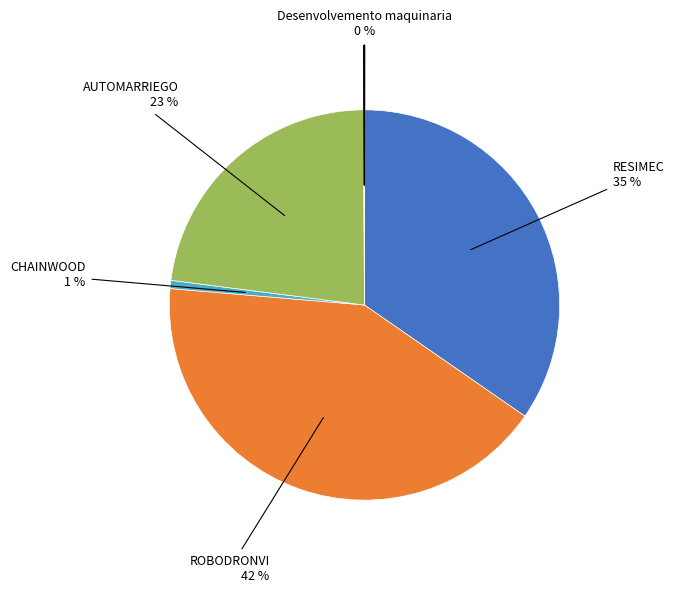

Is there any slice that represents more than half of the pie?

No